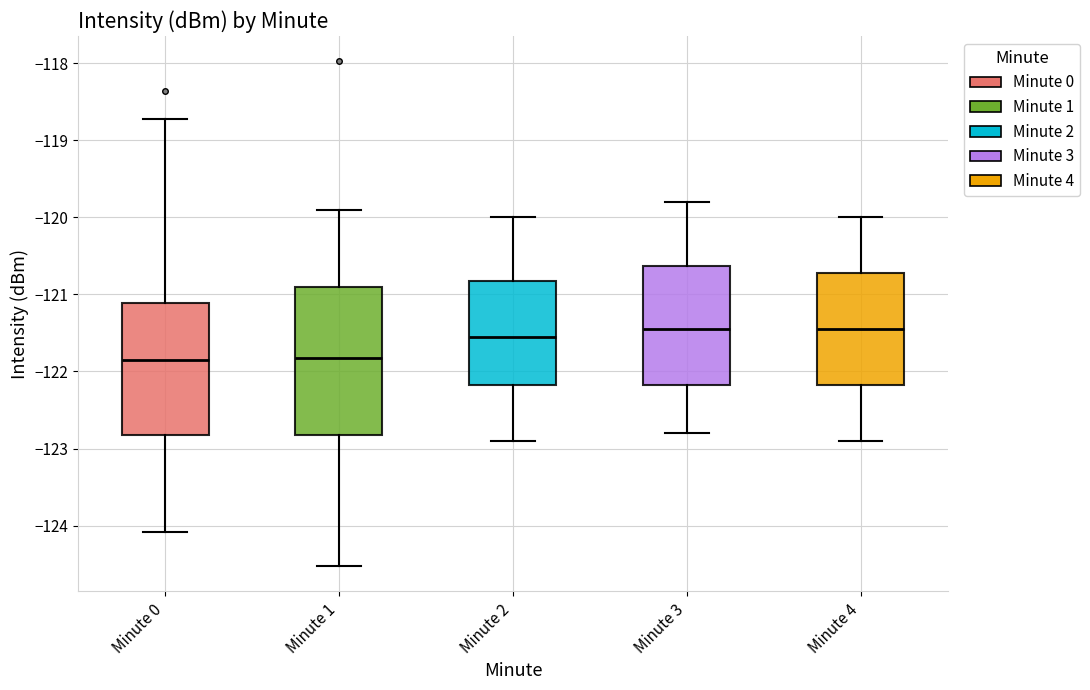

Reading left to right, transcribe this box plot: for each box, give where its median line is, the range the box spans, and where its two whiskers end, as read against the y-axis. The values are not printed on the chart, so give them approximately, as read against the axis.

Minute 0: median -121.9, box -122.8 to -121.1, whiskers -124.1 to -118.7
Minute 1: median -121.8, box -122.8 to -120.9, whiskers -124.5 to -119.9
Minute 2: median -121.5, box -122.2 to -120.8, whiskers -122.9 to -120.0
Minute 3: median -121.4, box -122.2 to -120.6, whiskers -122.8 to -119.8
Minute 4: median -121.4, box -122.2 to -120.7, whiskers -122.9 to -120.0